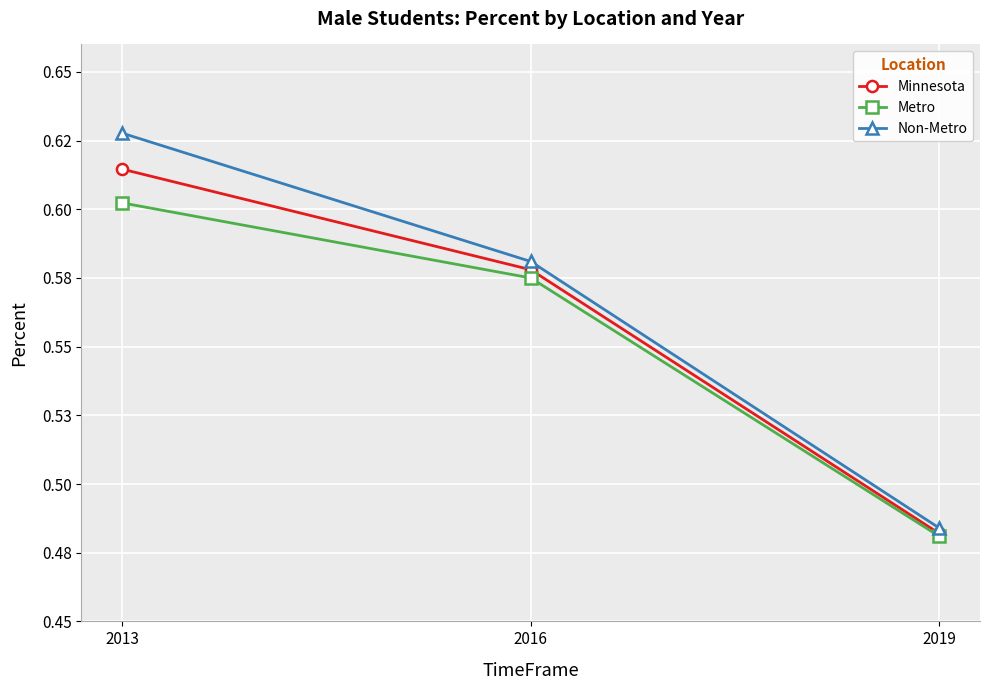

Rank the series by their maximum value, from lowest to highest.

Metro, Minnesota, Non-Metro